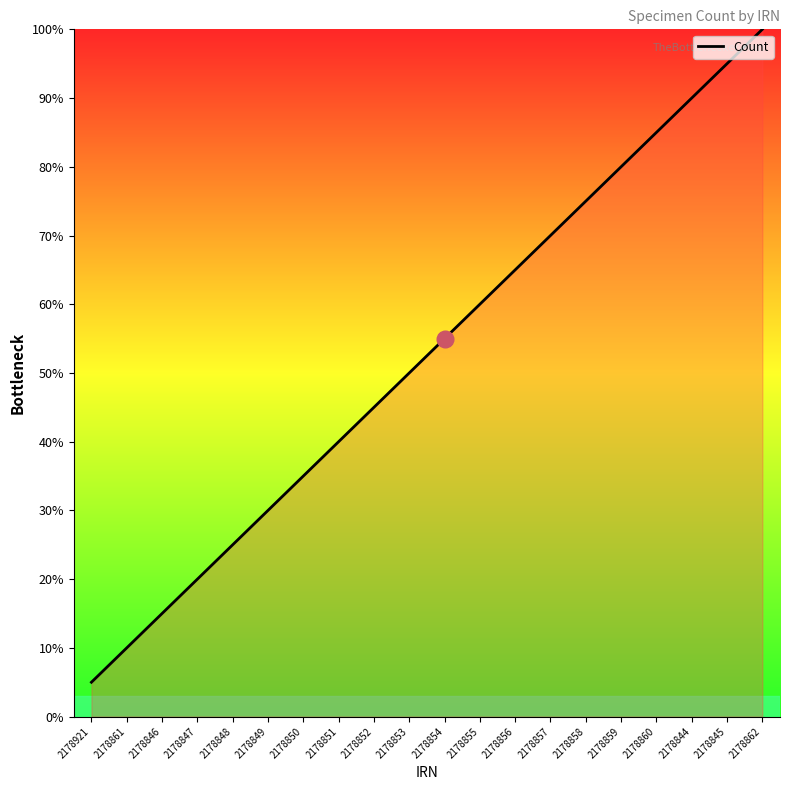

What position from the right is 2178849?

15